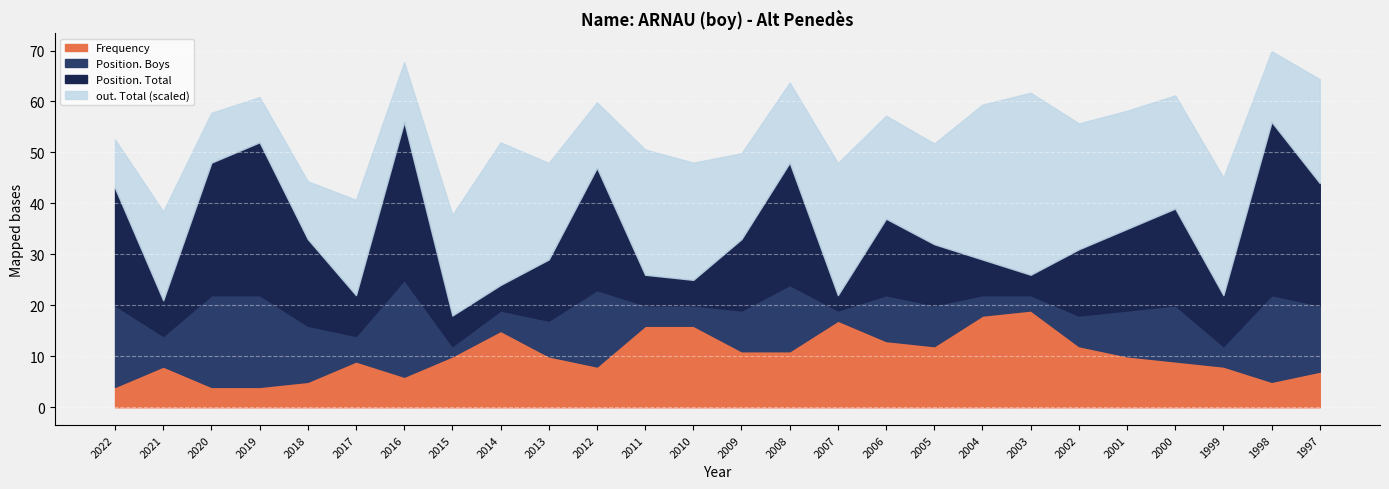

What is the total value across all series at 1997?

64.4